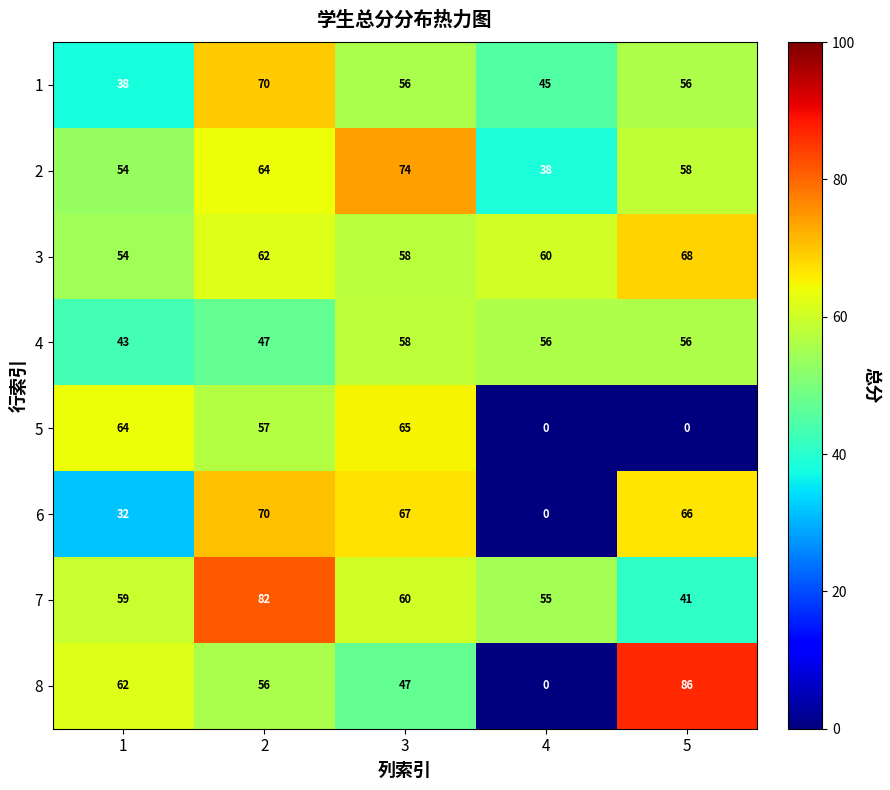

Which series has the largest total across all categories?

3